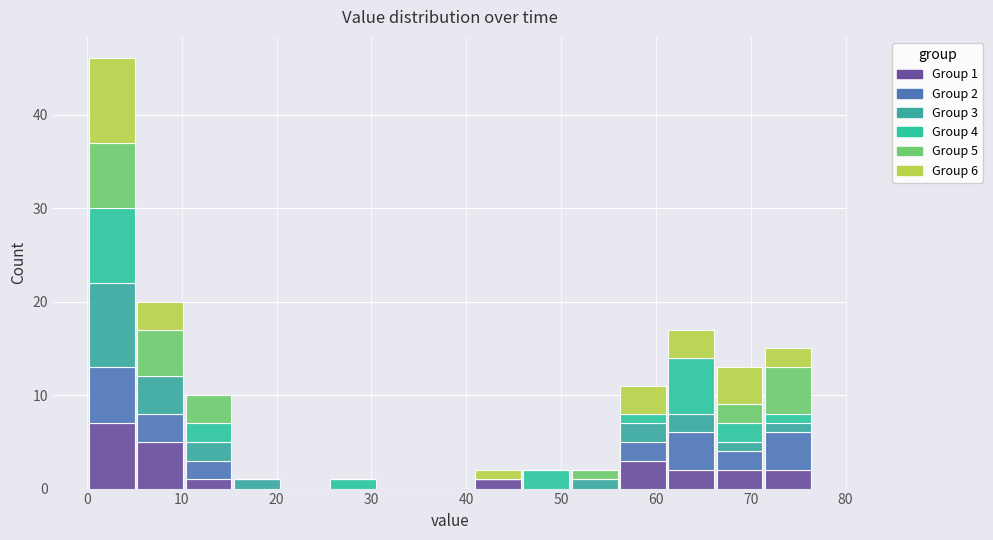

Which range on the x-axis has the tallest stacked bar (by total height)?

0 to 5